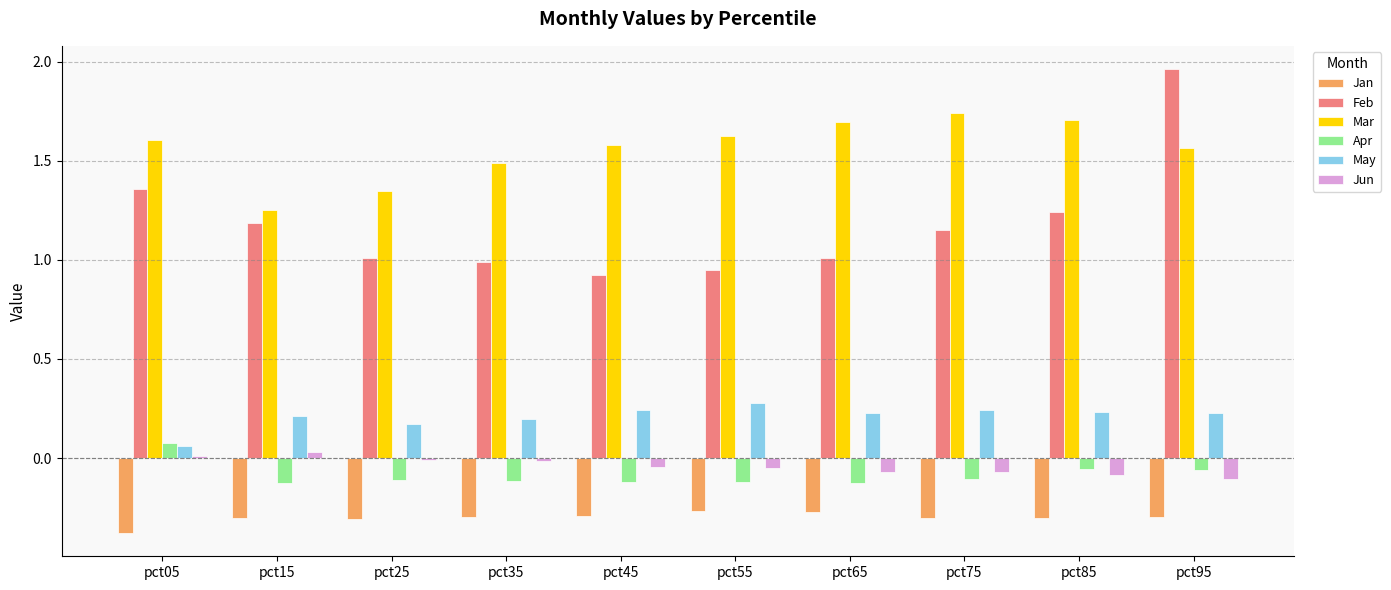

What is the sum of all May values?

2.1